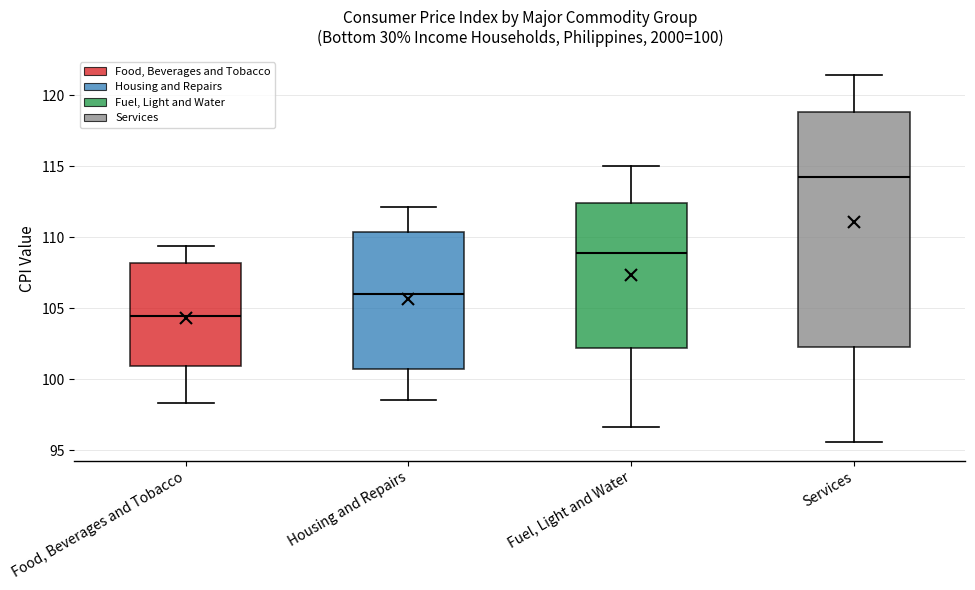

Which box is the tallest, from its lower edge to its upper edge?

Services